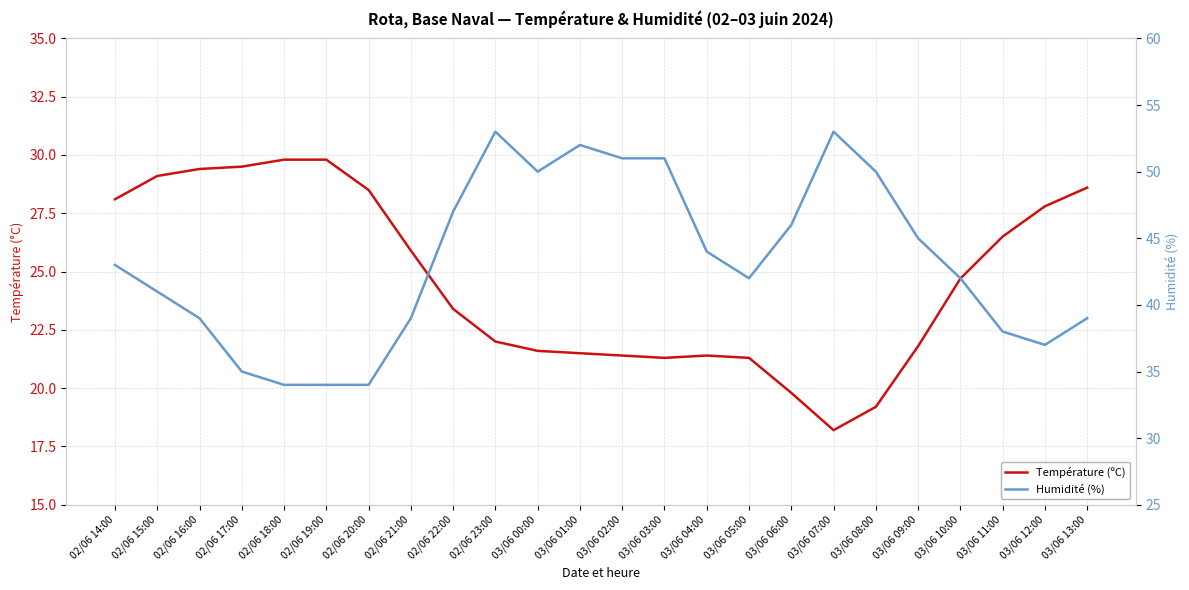

Reading left to right, transcribe all the data shown in this chart.

Température (ºC): 02/06 14:00=28.1	02/06 15:00=29.1	02/06 16:00=29.4	02/06 17:00=29.5	02/06 18:00=29.8	02/06 19:00=29.8	02/06 20:00=28.5	02/06 21:00=25.9	02/06 22:00=23.4	02/06 23:00=22.0	03/06 00:00=21.6	03/06 01:00=21.5	03/06 02:00=21.4	03/06 03:00=21.3	03/06 04:00=21.4	03/06 05:00=21.3	03/06 06:00=19.8	03/06 07:00=18.2	03/06 08:00=19.2	03/06 09:00=21.8	03/06 10:00=24.7	03/06 11:00=26.5	03/06 12:00=27.8	03/06 13:00=28.6
Humidité (%): 02/06 14:00=43.0	02/06 15:00=41.0	02/06 16:00=39.0	02/06 17:00=35.0	02/06 18:00=34.0	02/06 19:00=34.0	02/06 20:00=34.0	02/06 21:00=39.0	02/06 22:00=47.0	02/06 23:00=53.0	03/06 00:00=50.0	03/06 01:00=52.0	03/06 02:00=51.0	03/06 03:00=51.0	03/06 04:00=44.0	03/06 05:00=42.0	03/06 06:00=46.0	03/06 07:00=53.0	03/06 08:00=50.0	03/06 09:00=45.0	03/06 10:00=42.0	03/06 11:00=38.0	03/06 12:00=37.0	03/06 13:00=39.0